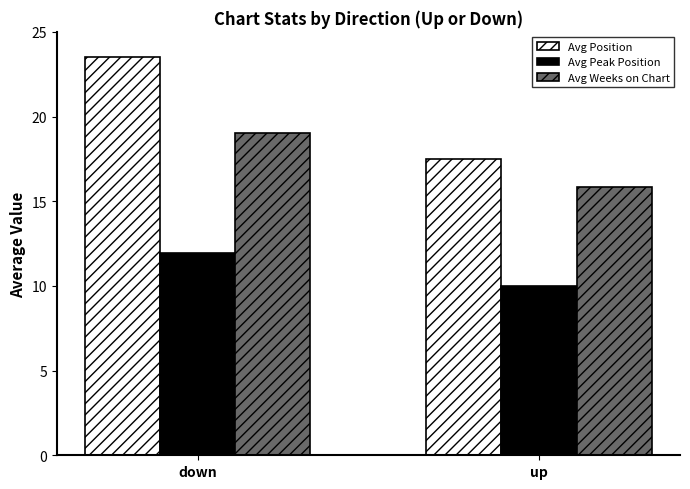

Is it true that Avg Position equals 23.5 at down?

True